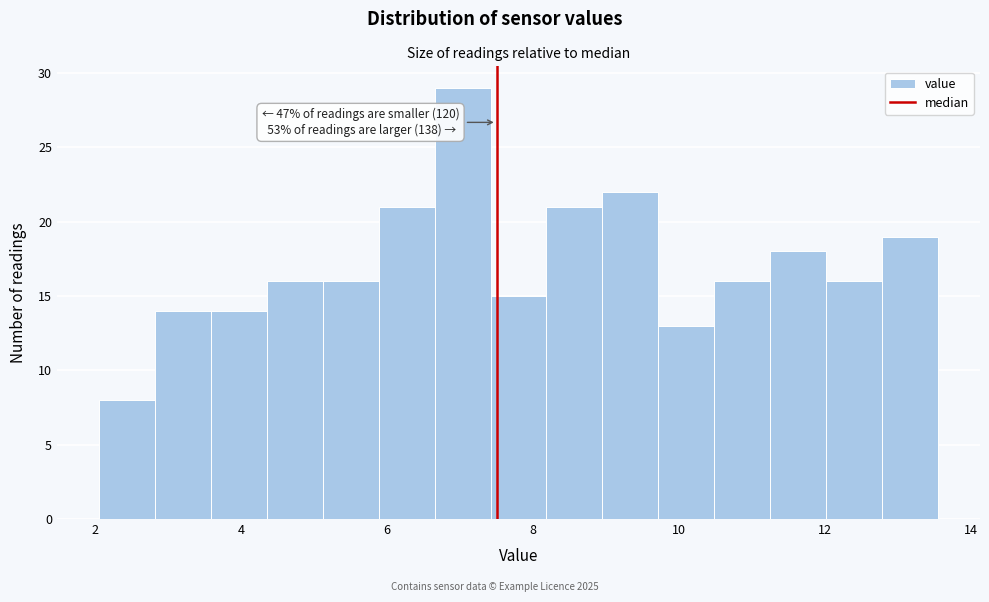

Around what value on the x-axis is the tallest bar? Give the approximate position of its centre, as read against the axis.

7.0